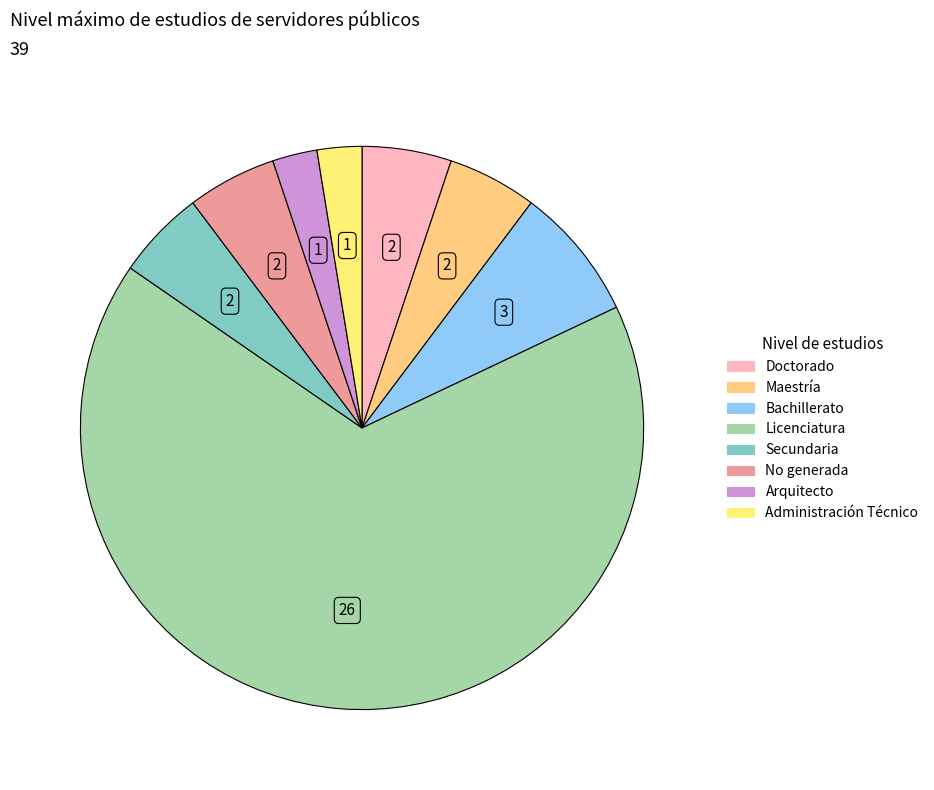

How many segments does this pie chart have?

8